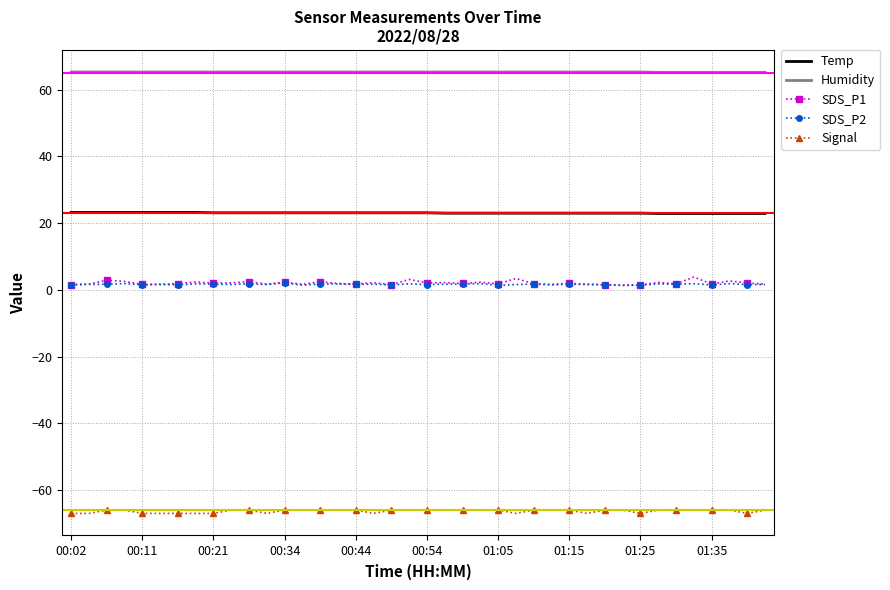

Which series has the largest range (max minus min)?

SDS_P1